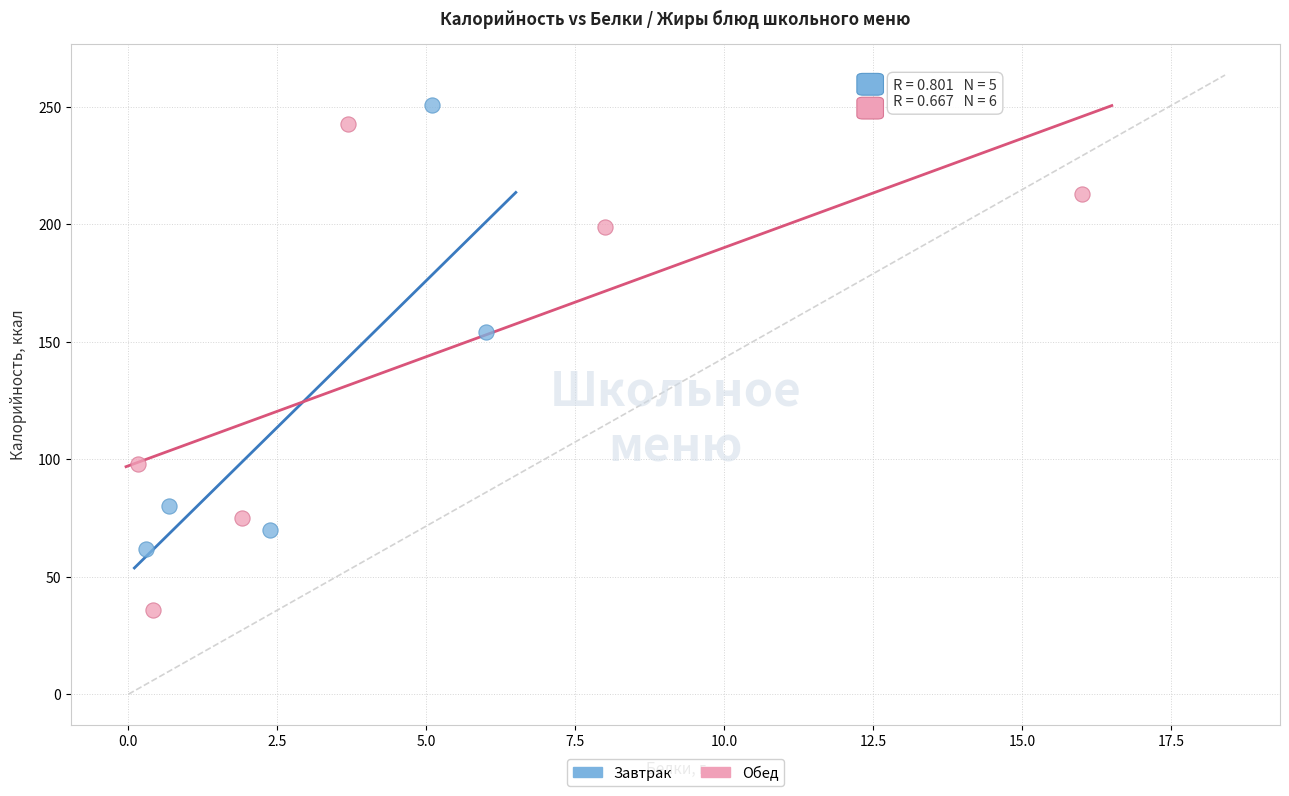

Which series contains the highest Y value?

Завтрак